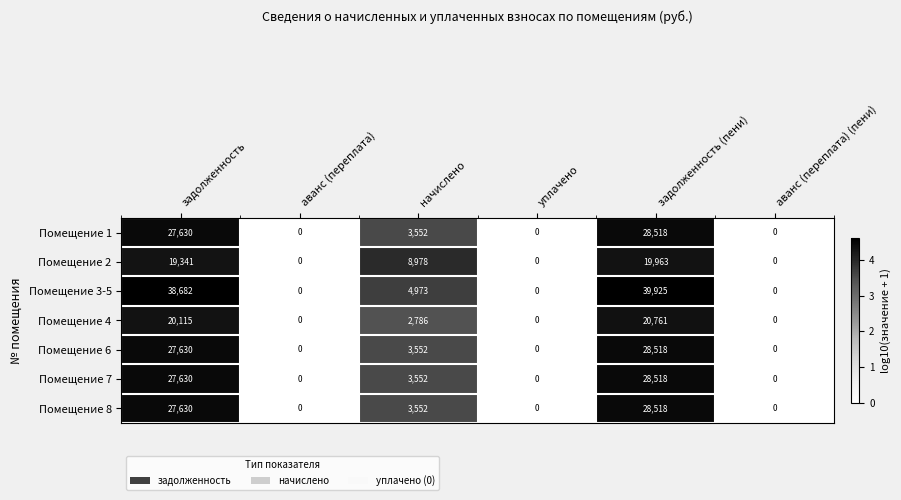

What is the average value of the Помещение 3-5 series?

13930